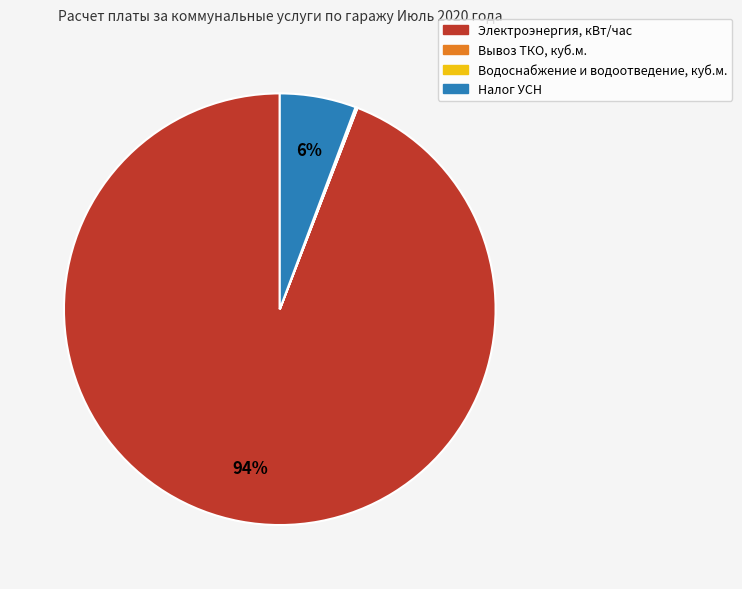

True or false: Налог УСН accounts for 6% of the total.

True